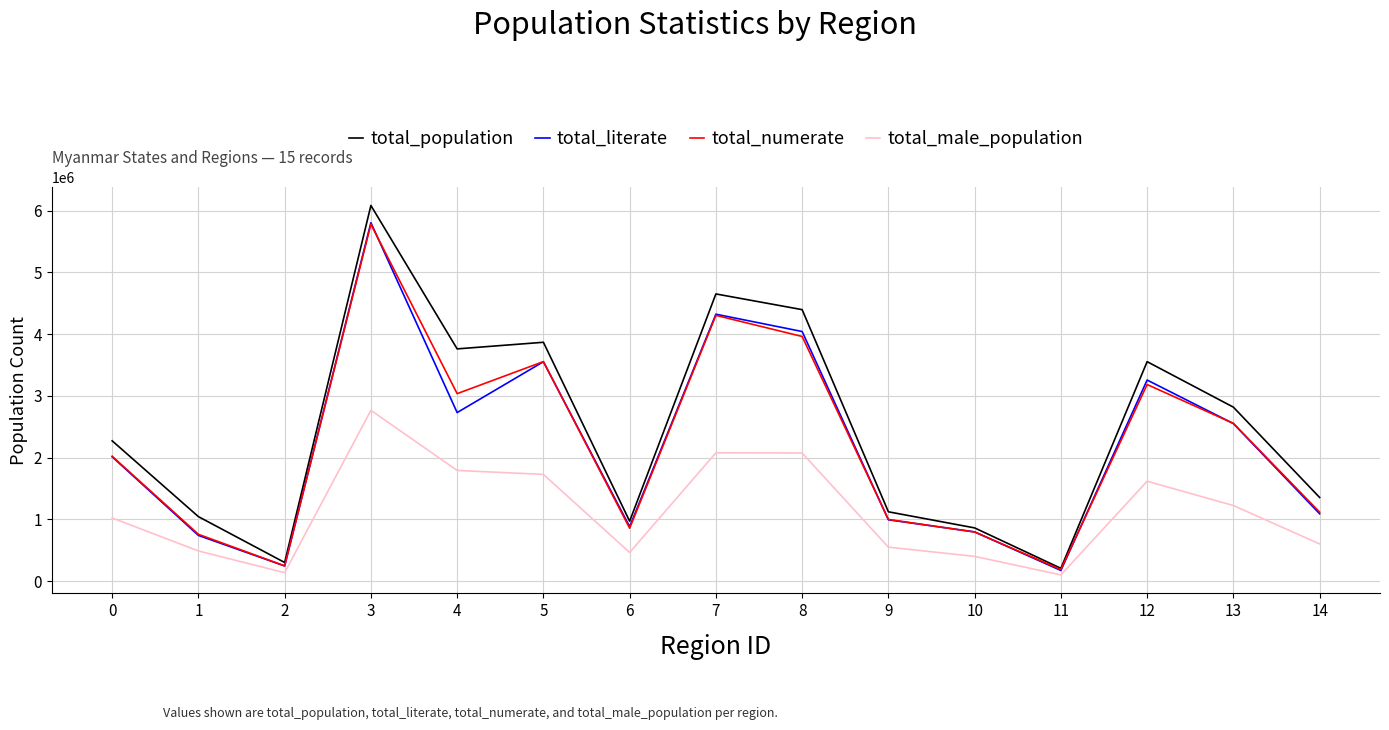

What is the maximum value shown in the chart?

6081922